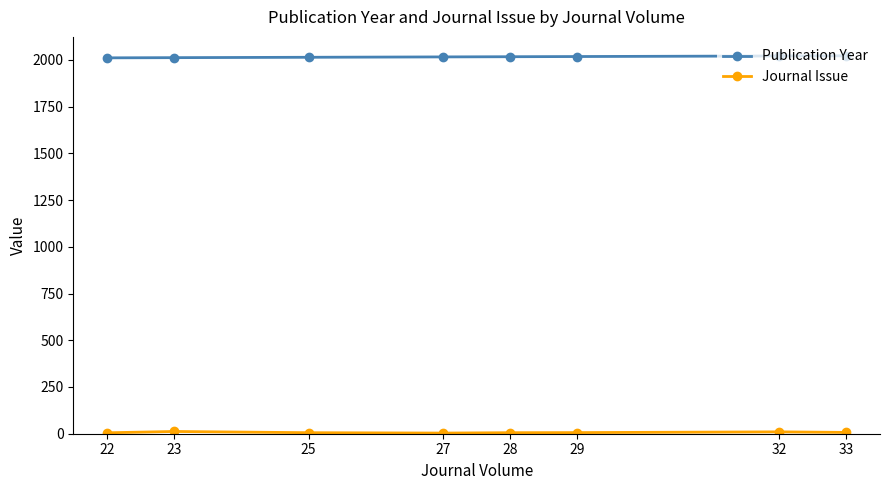

What is the value of the Publication Year point at the 3rd from the left?

2014.0